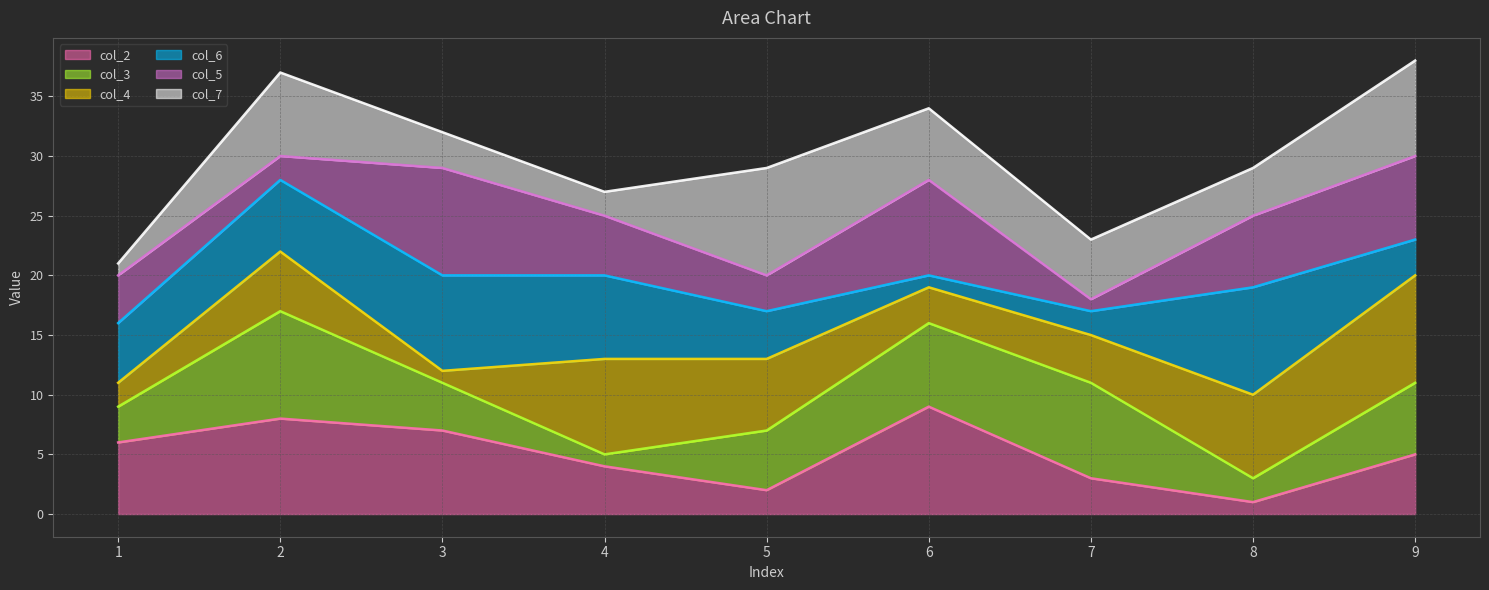

True or false: col_6_line has a value of 20 at 6.

True